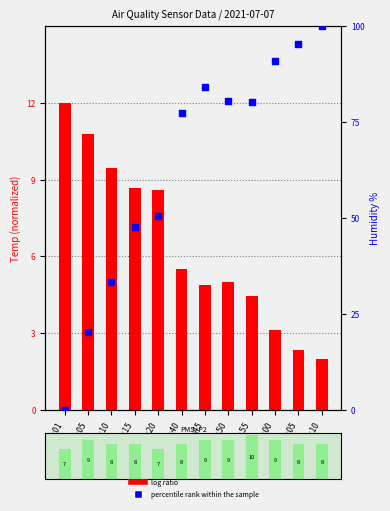

Which series has the largest total across all categories?

percentile rank within the sample